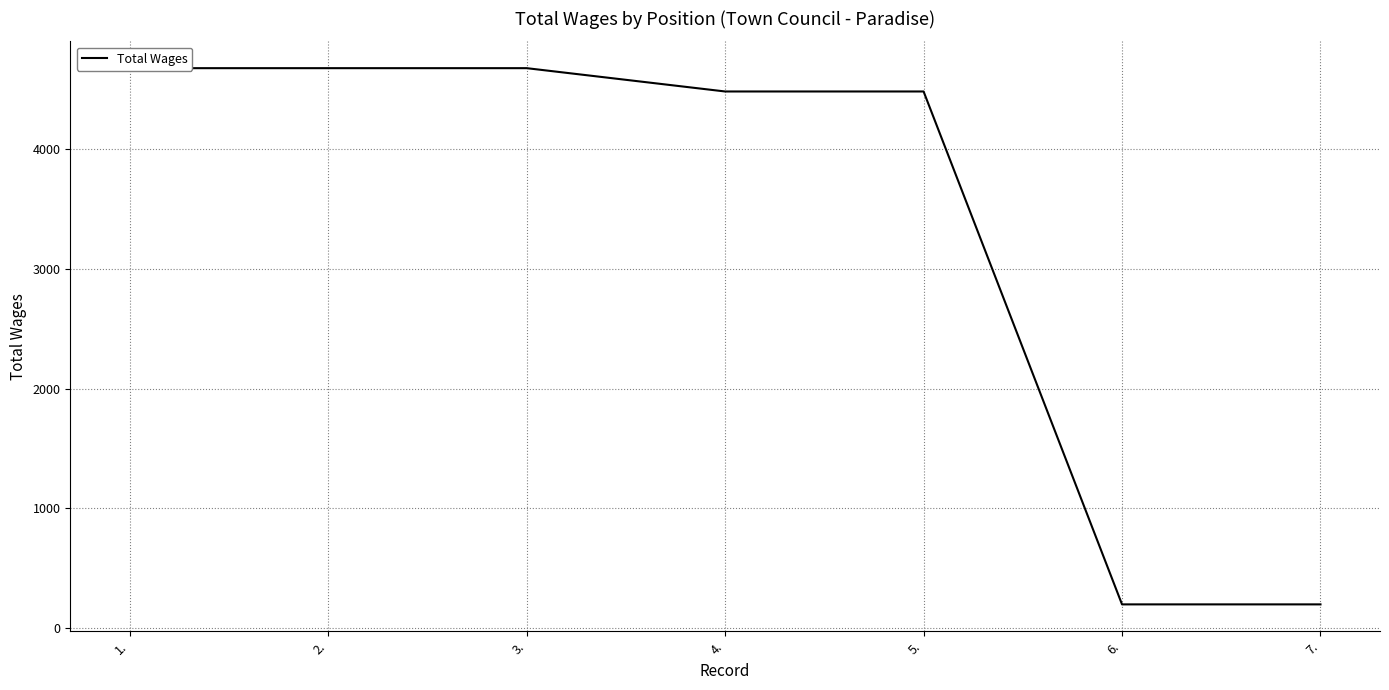

Is it true that the value at 6. is 195?

True